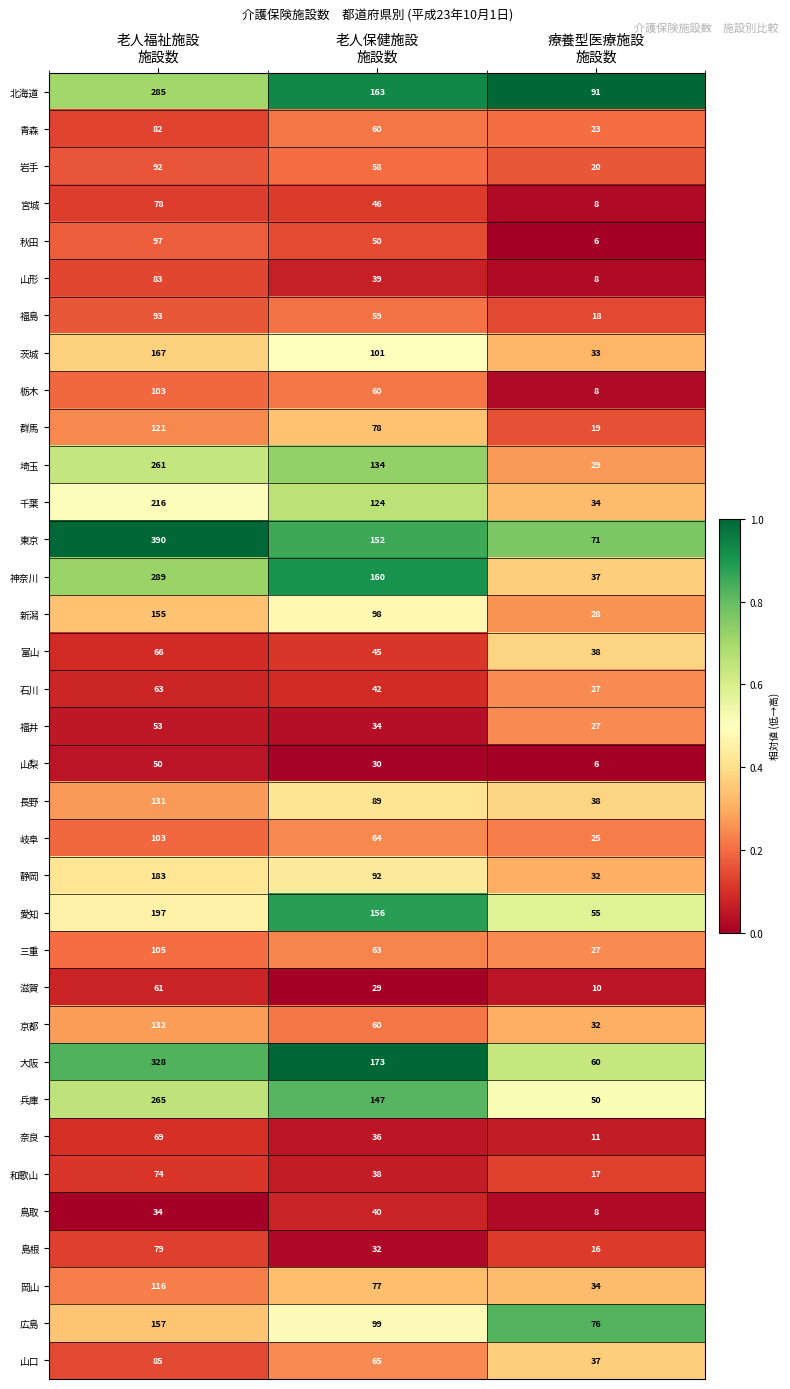

What is the difference between the highest and lowest values at 老人保健施設
施設数?

144